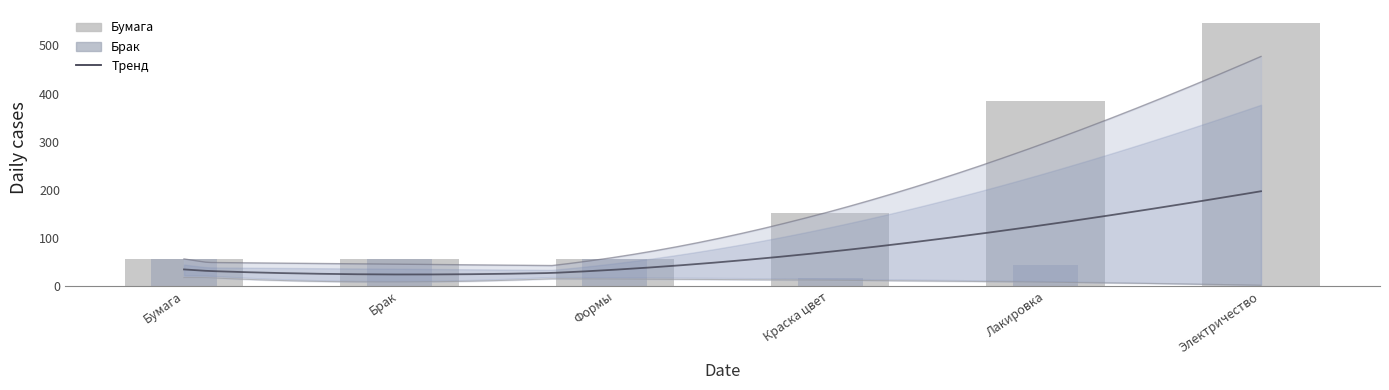

What is the label of the 4th bar from the left?

Краска цвет